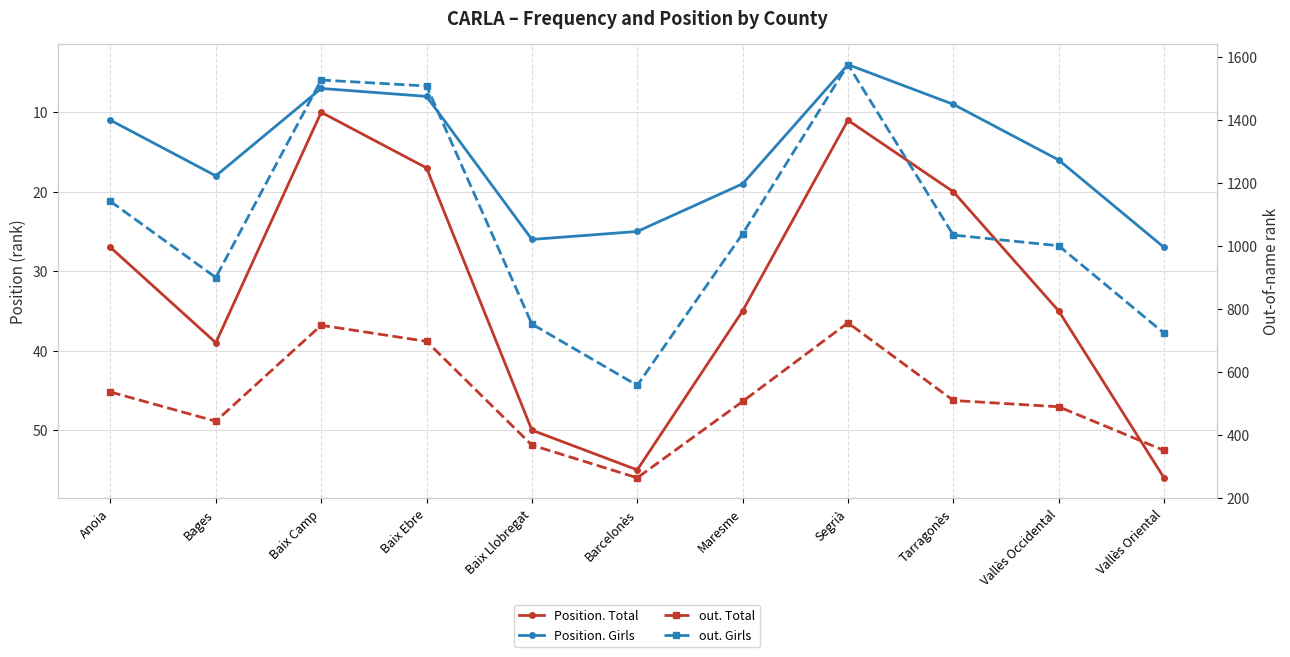

True or false: Position. Total and out. Total cross at least once.

False